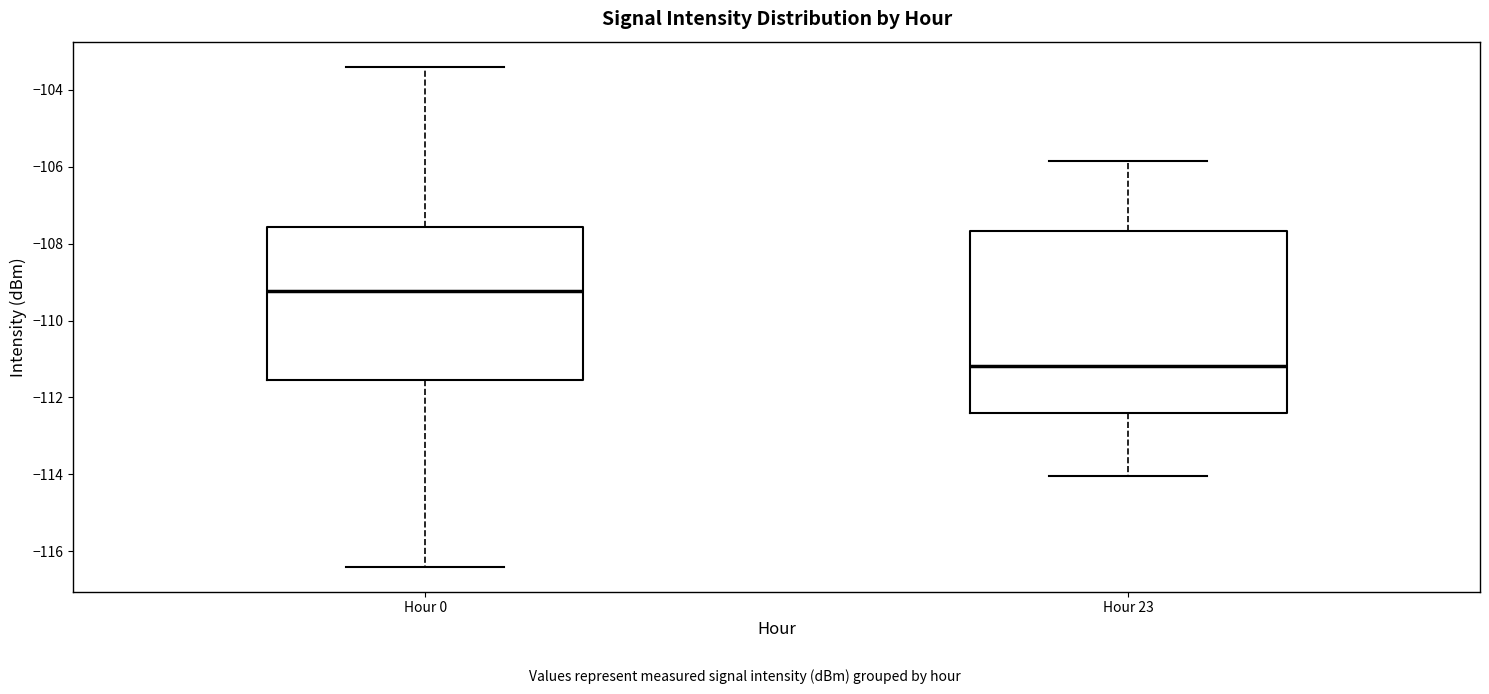

Where does the upper whisker of the box for Hour 23 end on the y-axis? The values are not printed on the chart, so give them approximately, as read against the axis.

-105.8